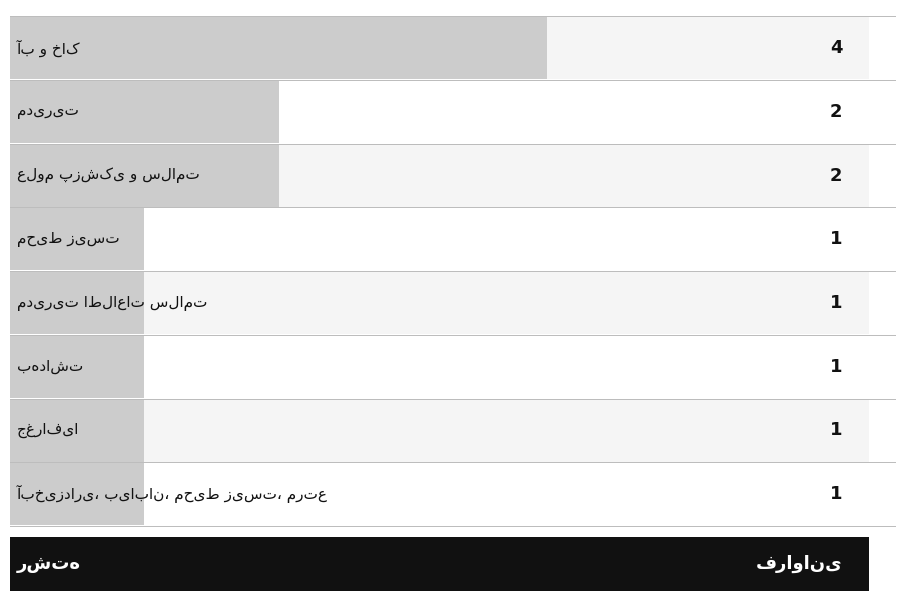

What is the sum of the values at 7 and 3?

2